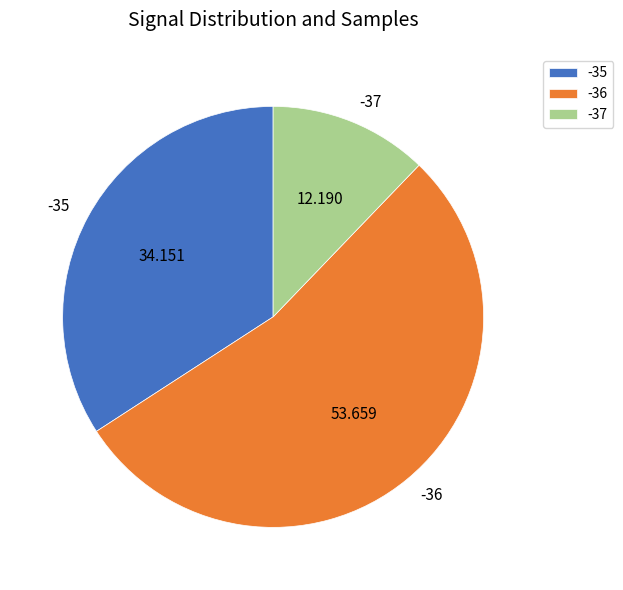

Combined, do -35 and -37 account for over 50%?

No